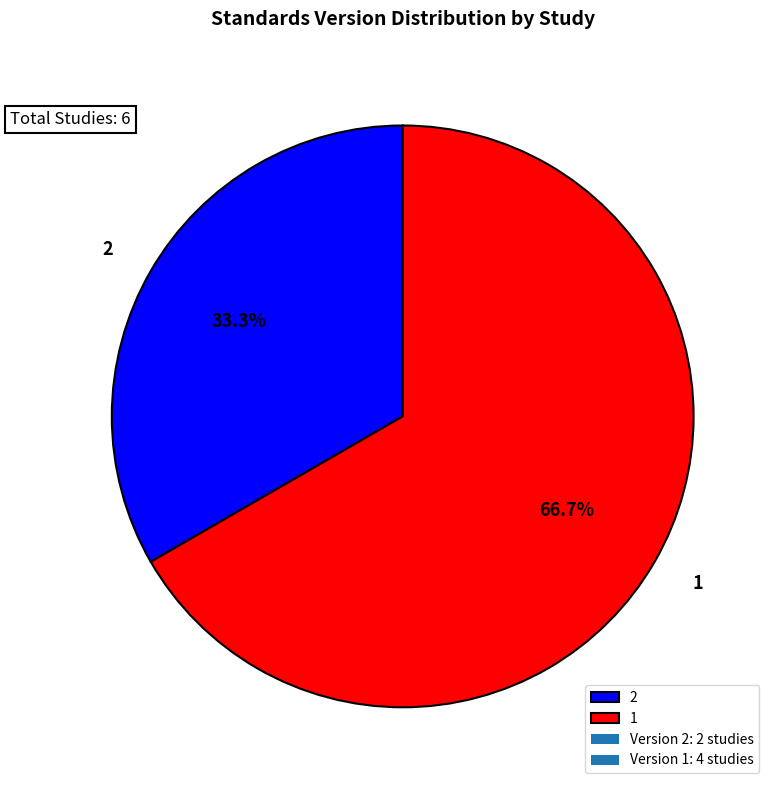

The WWHV003646 slice represents 18% of the pie. True or false?

False